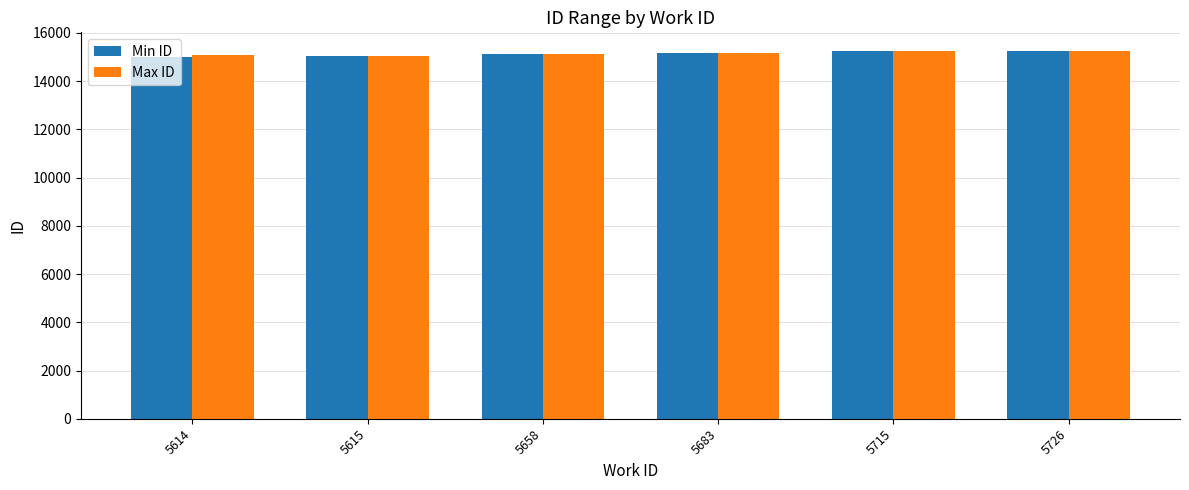

What is the spread (max minus min) of values at 5614?

58